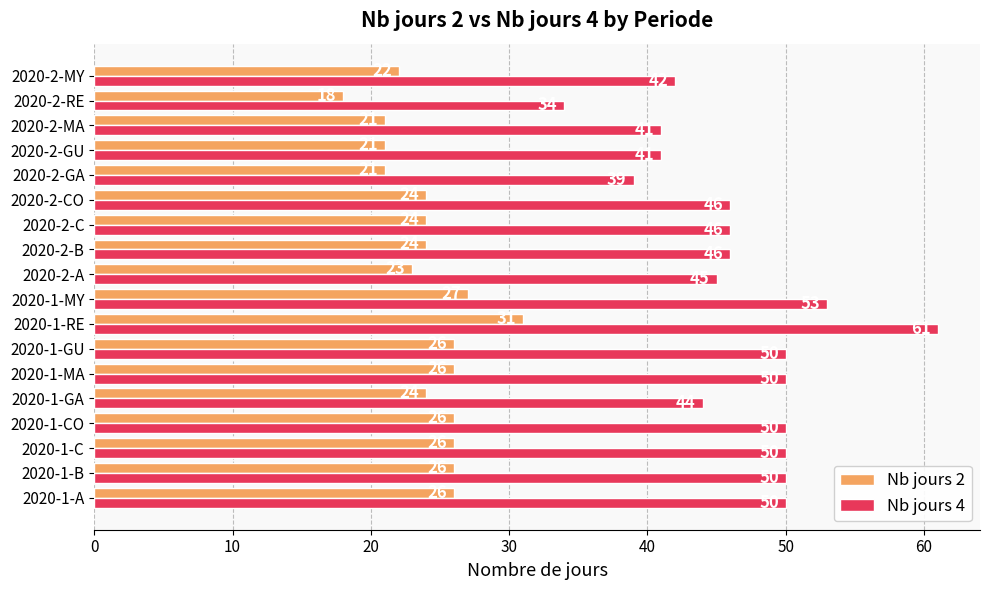

Between 2020-2-CO and 2020-2-MY, which series saw the biggest shift?

Nb jours 4